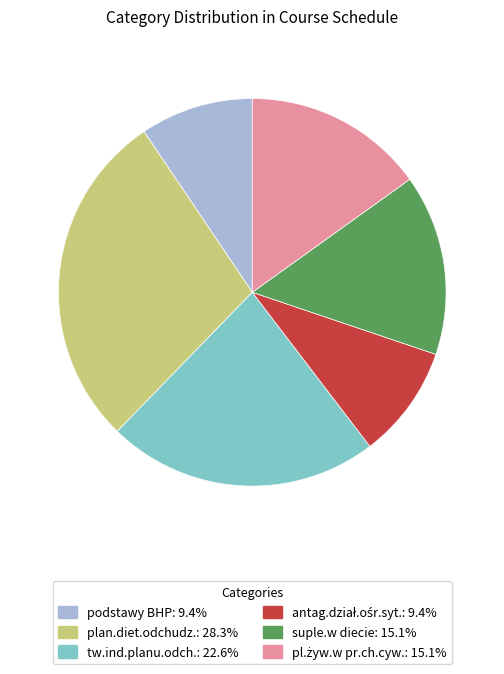

Is there any slice that represents more than half of the pie?

No